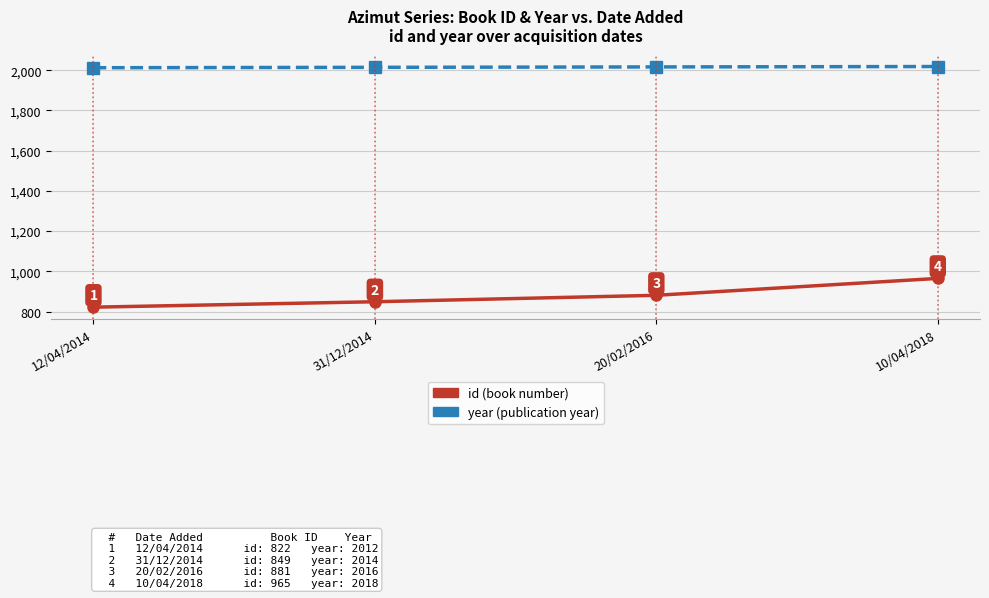

What is the label of the 4th point from the right?

12/04/2014